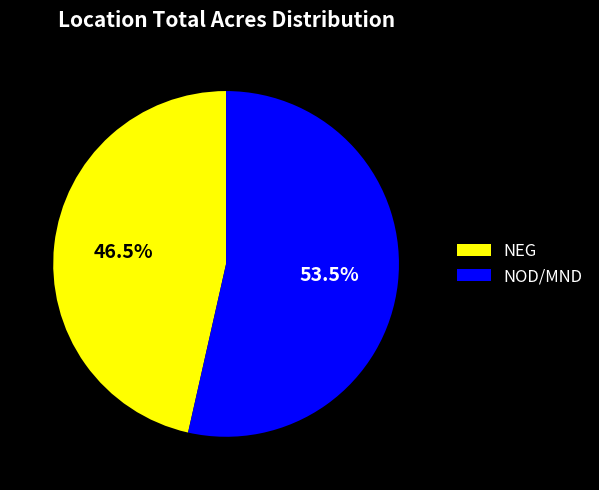

Which slice is the smallest?

NEG